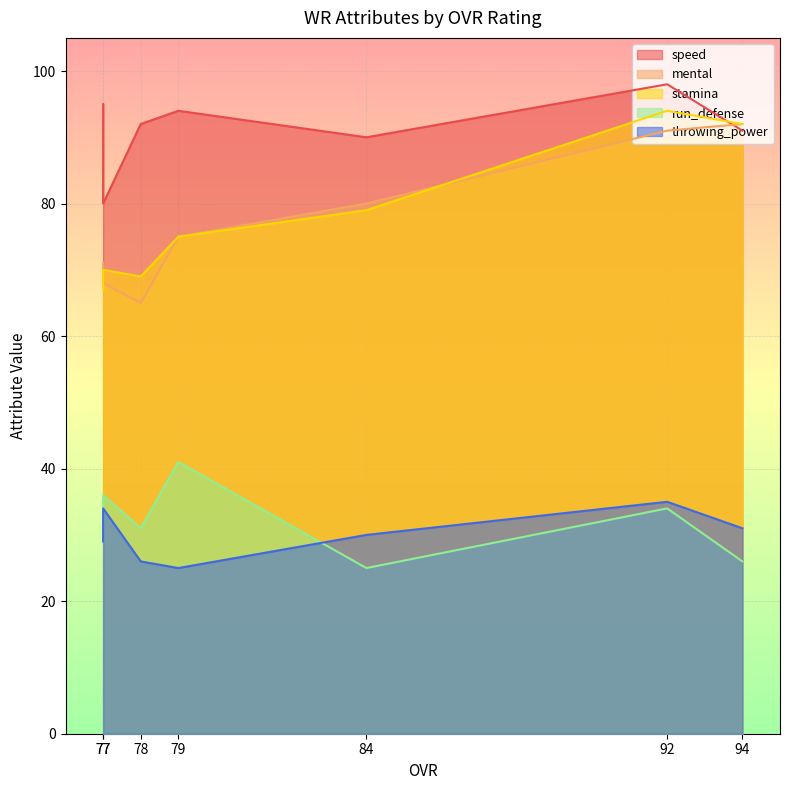

Which series has the largest total across all categories?

speed